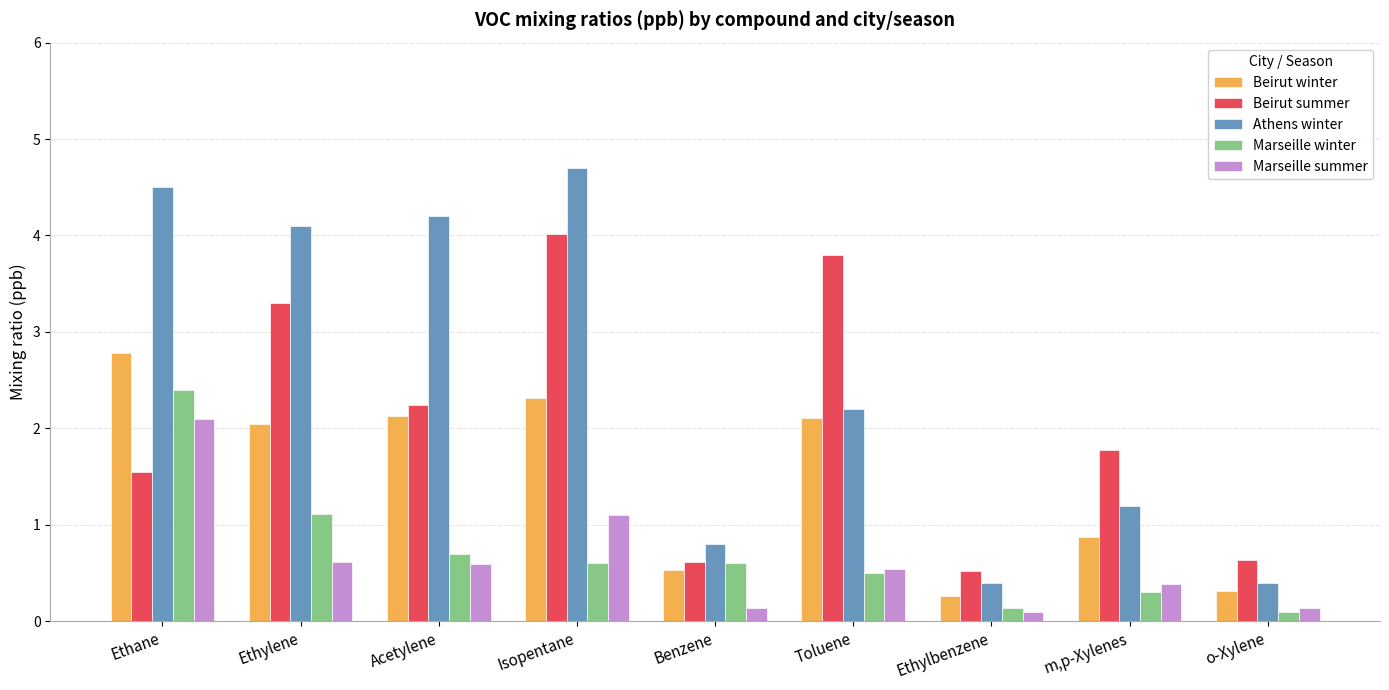

What position from the left is Ethylbenzene?

7